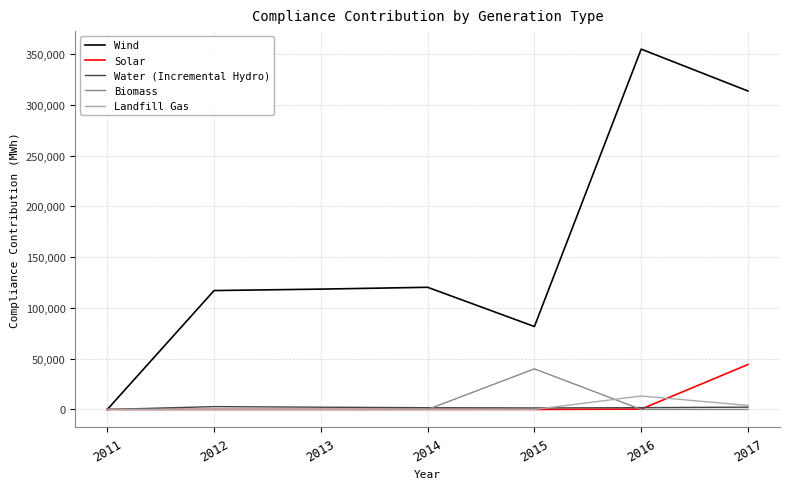

How many lines are shown in the chart?

5